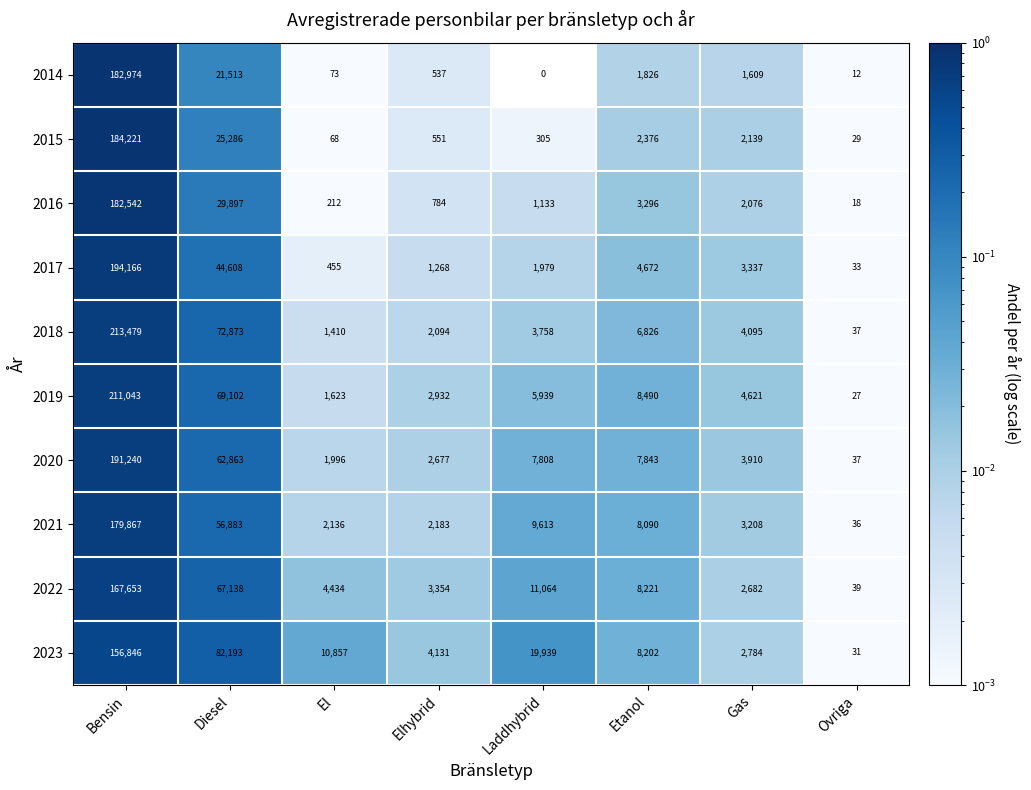

At Gas, list the series in order from smallest to largest.

2014, 2016, 2015, 2022, 2023, 2021, 2017, 2020, 2018, 2019